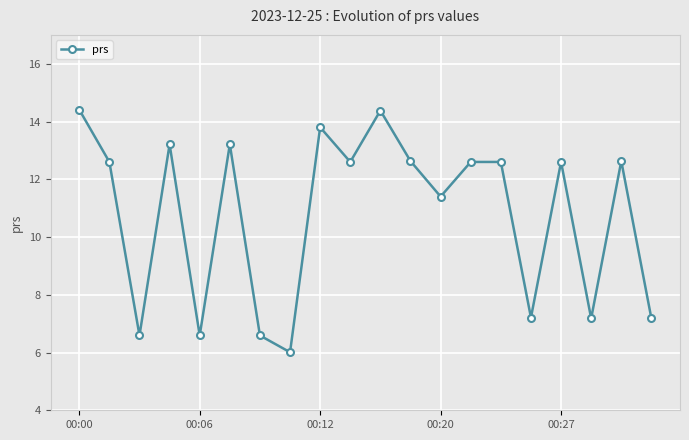

True or false: there are more than 1 points higher than both neighbors.

True